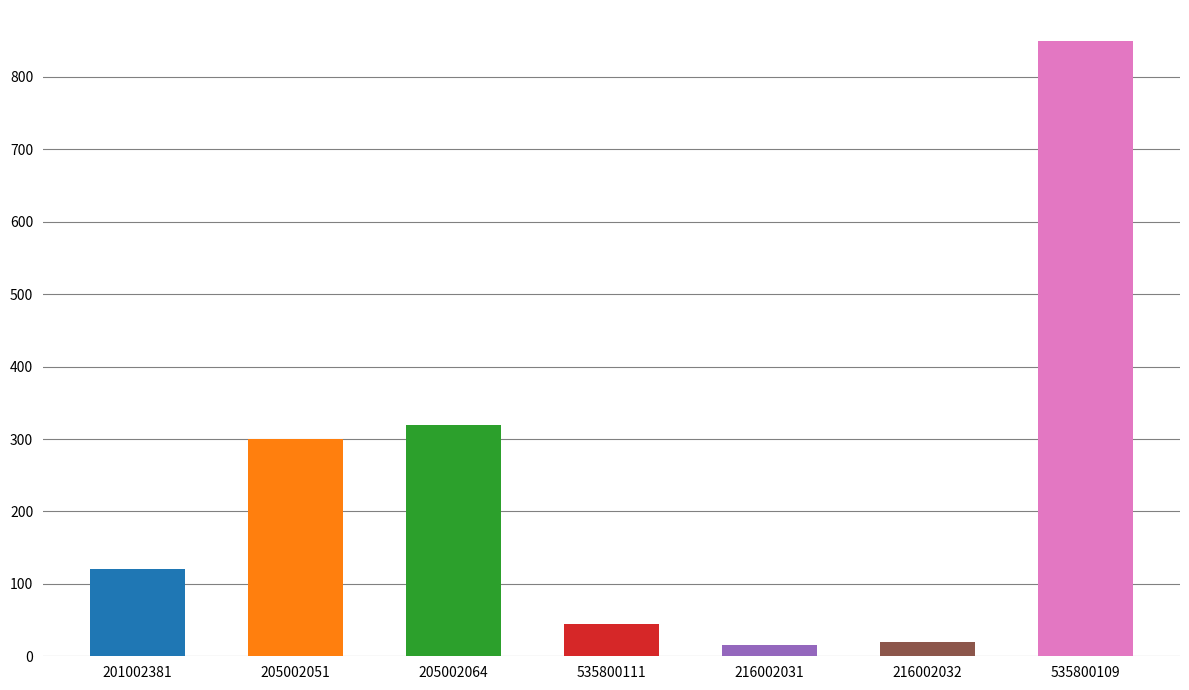

Reading left to right, what are all the values shown in this chart?

201002381=120	205002051=300	205002064=320	535800111=45	216002031=15	216002032=20	535800109=850